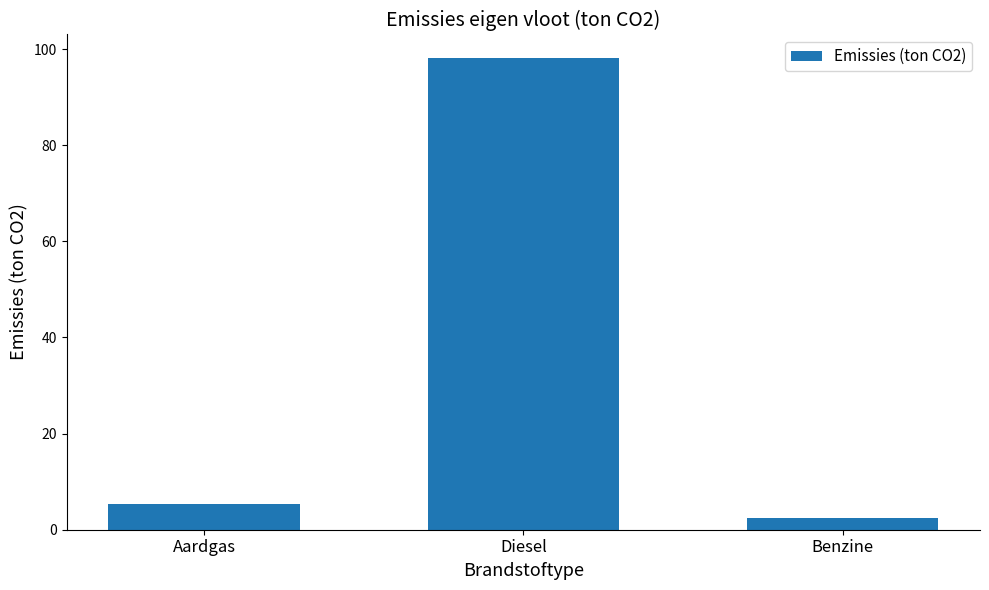

Reading left to right, transcribe all the data shown in this chart.

Aardgas=5.3	Diesel=98.1	Benzine=2.5